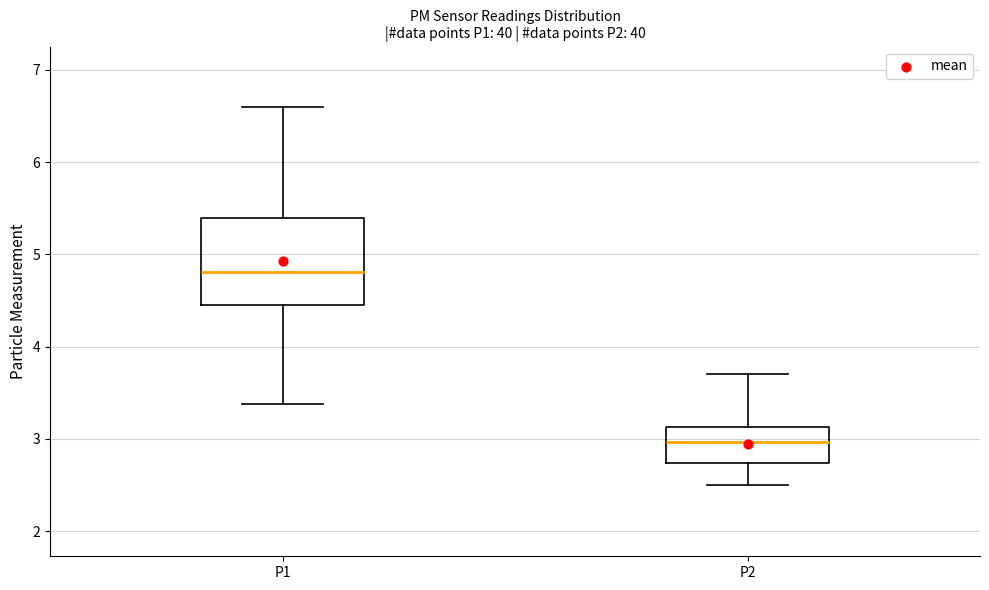

Where does the median line of the box for P2 sit on the y-axis? The values are not printed on the chart, so give them approximately, as read against the axis.

3.0